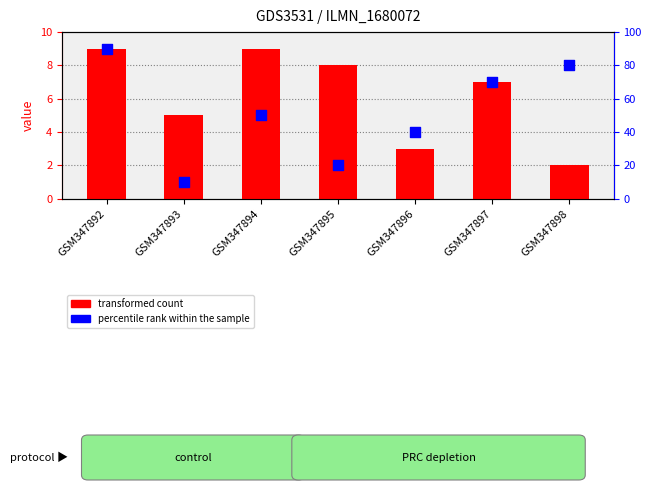

Which series has the largest total across all categories?

col_9